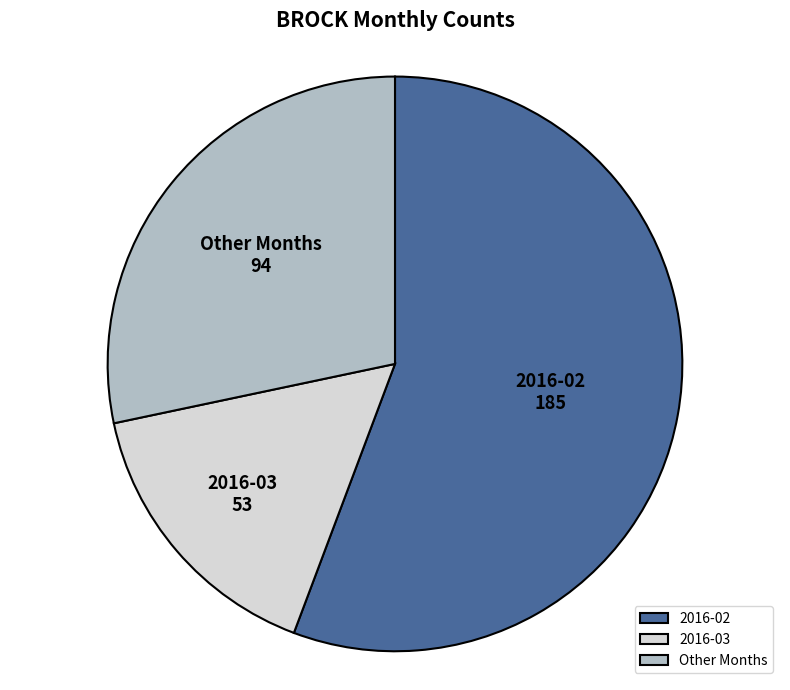

What is the smallest slice in the pie chart?

2016-03